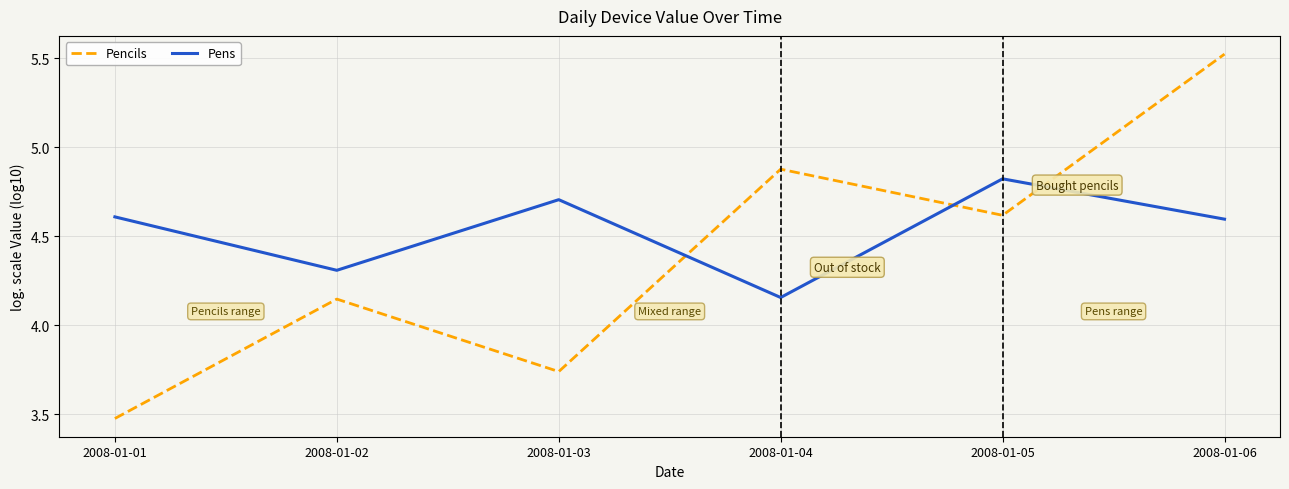

What is the difference between the maximum and second lowest values in the Pens series?

0.5